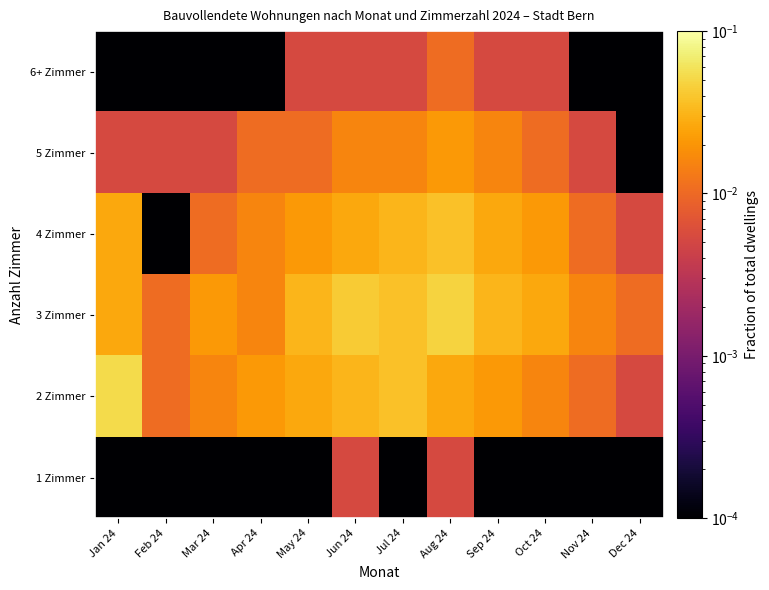

At how many categories does at least one series exceed 0?

12